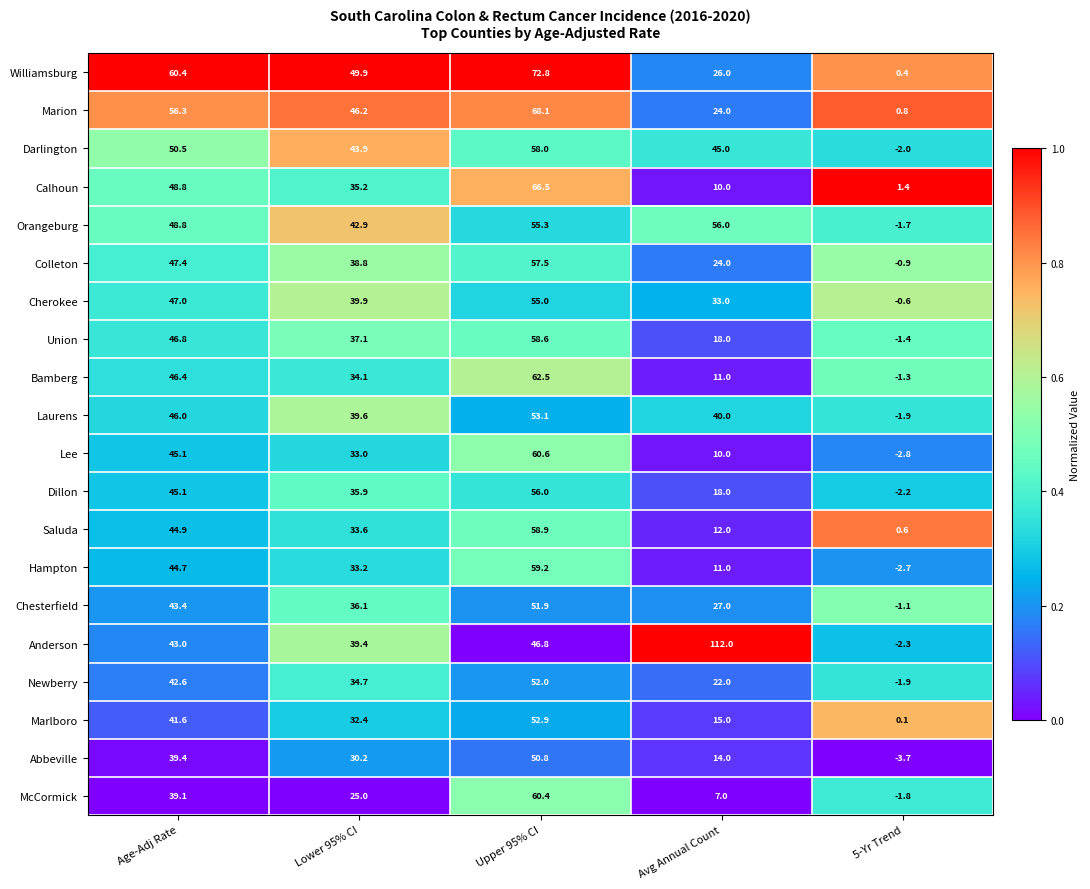

The Marion series shows 68.1 at Upper 95% CI. True or false?

True